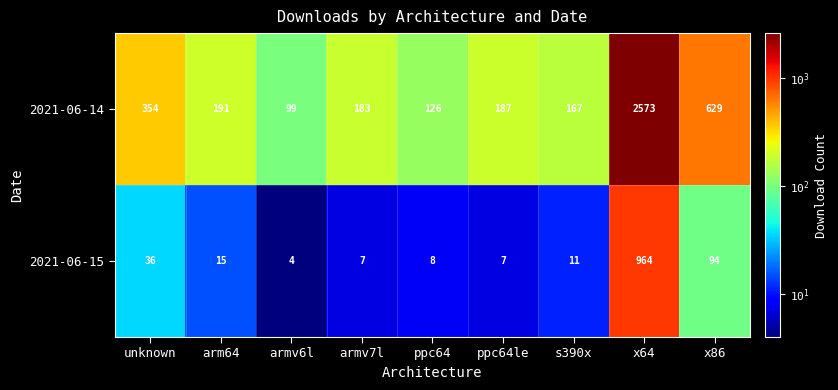

What is the sum of the 2021-06-15 values at x64 and unknown?

1000